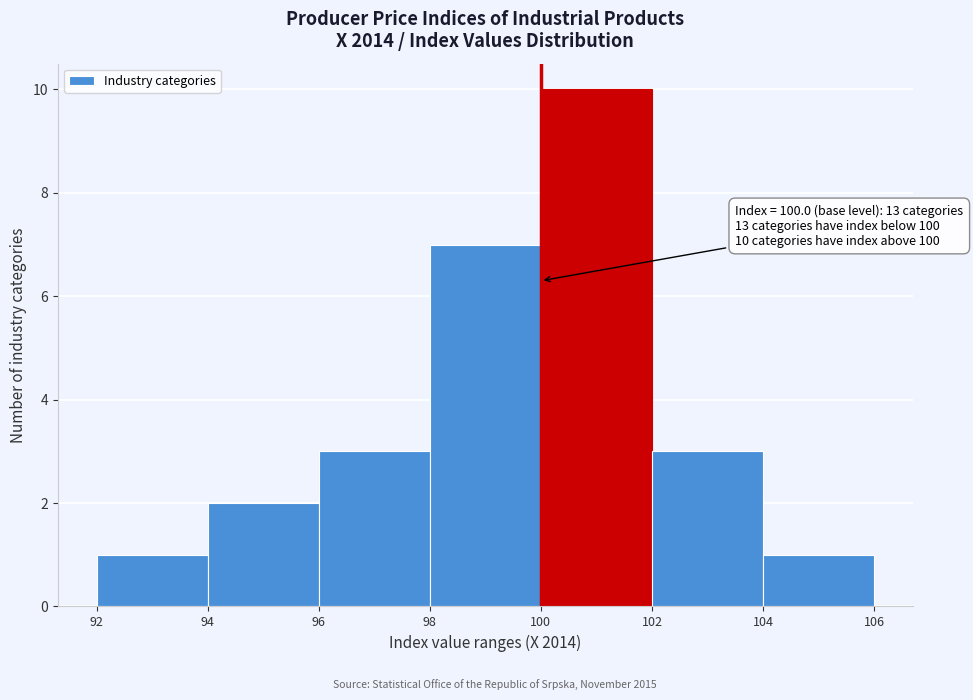

Over which range of the x-axis is the bar tallest?

100 to 102